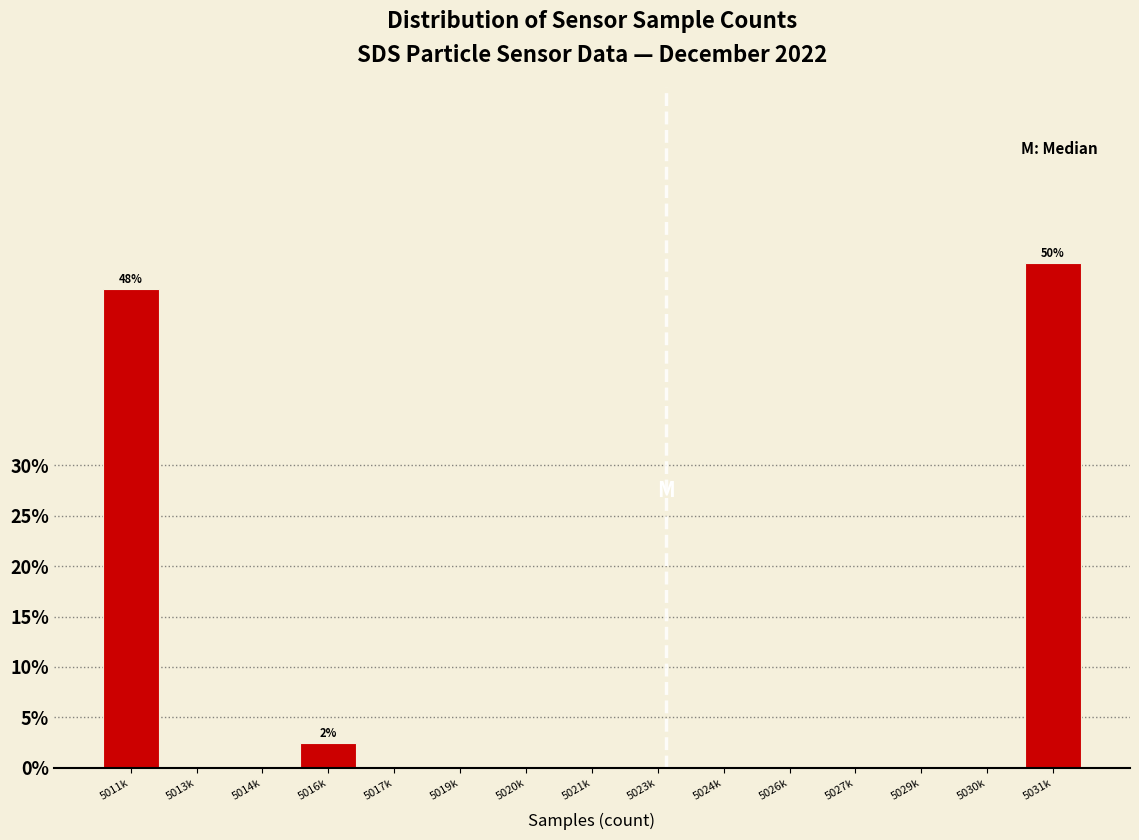

Reading left to right, transcribe all the data shown in this chart.

5011k=47.5	5013k=0.0	5014k=0.0	5016k=2.5	5017k=0.0	5019k=0.0	5020k=0.0	5021k=0.0	5023k=0.0	5024k=0.0	5026k=0.0	5027k=0.0	5029k=0.0	5030k=0.0	5031k=50.0